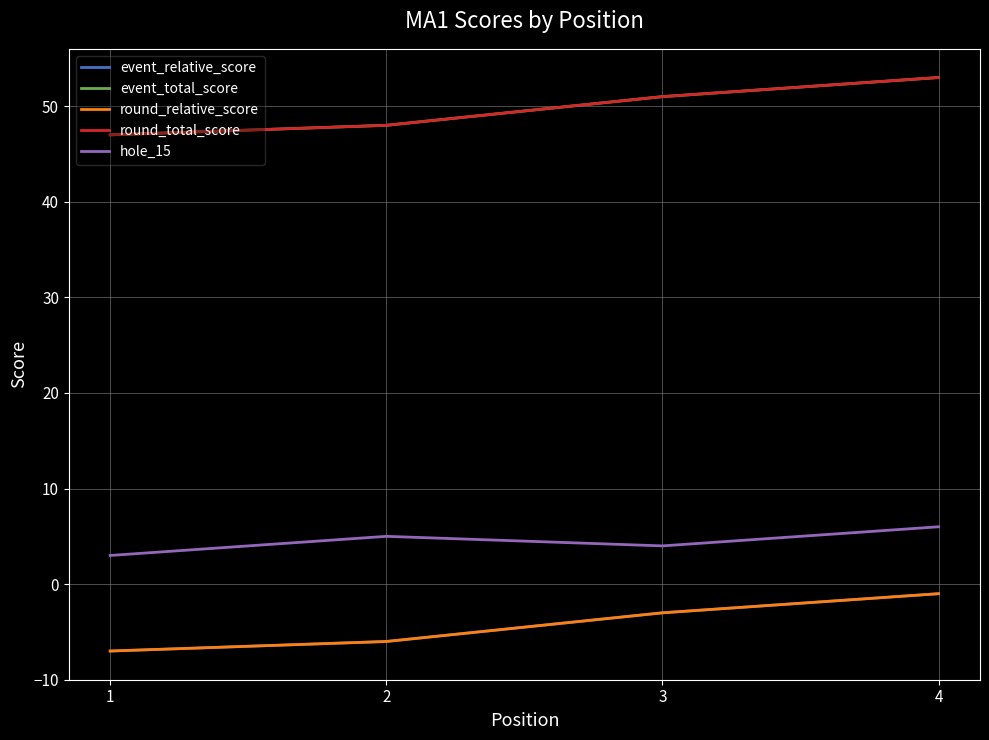

True or false: event_total_score and round_total_score cross at least once.

False